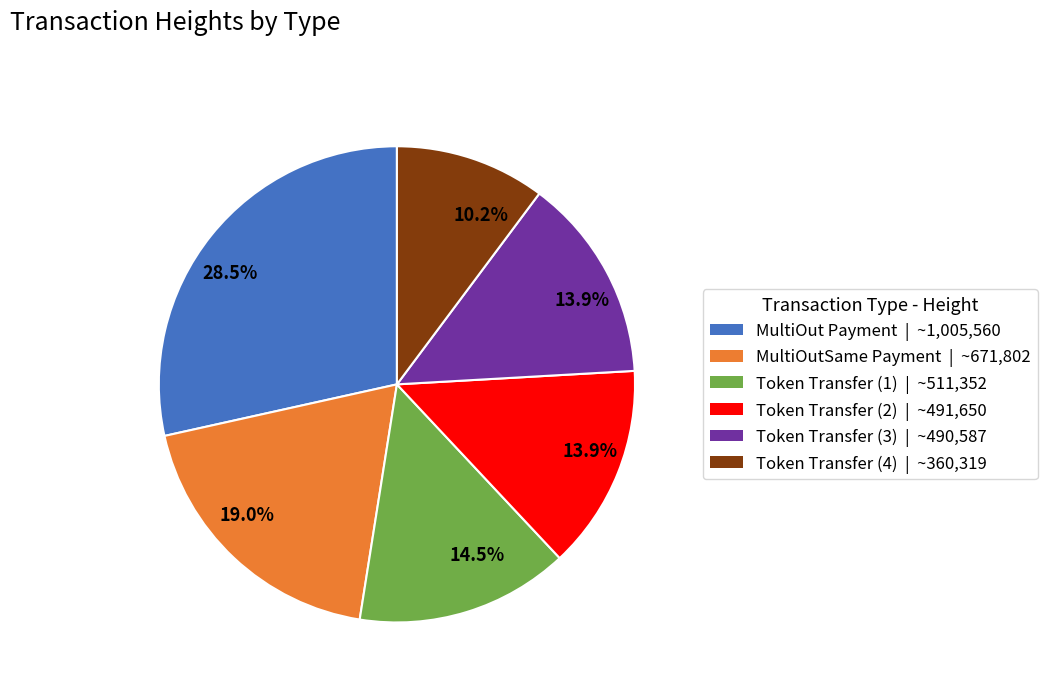

Does any single category account for the majority?

No